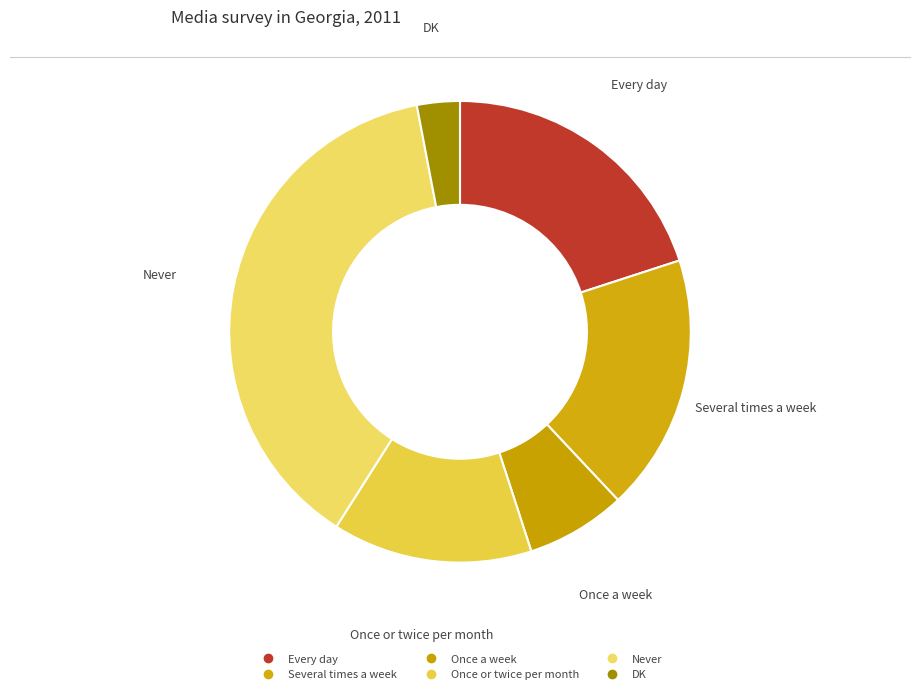

What is the change in value from Several times a week to Never?

+20